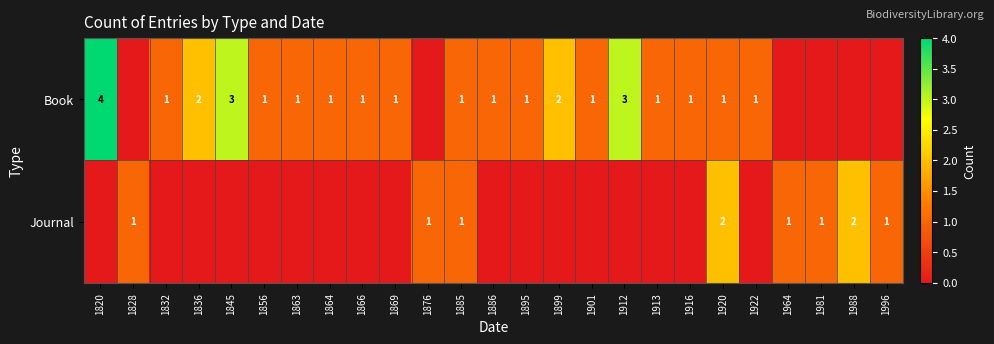

Is it true that Book equals 2 at 1836?

True